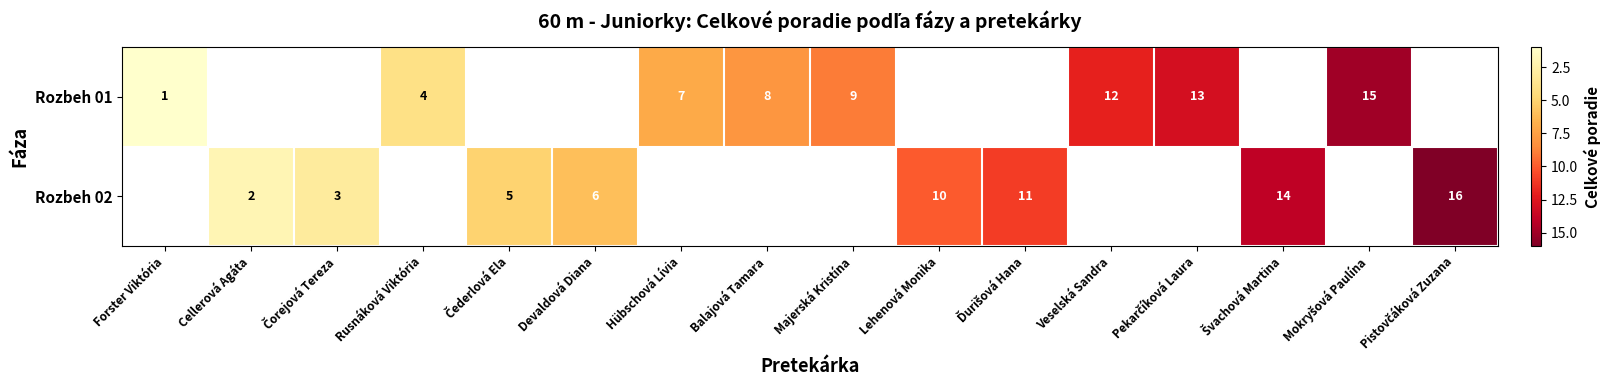

The value of Rozbeh 01 at Veselská Sandra is 7. True or false?

False